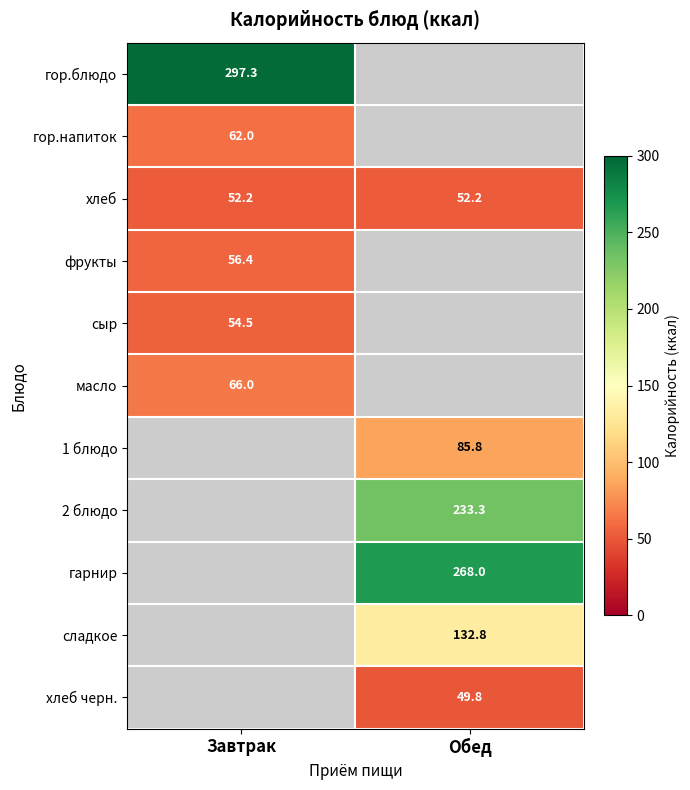

The value of сладкое at Обед is 132.8. True or false?

True